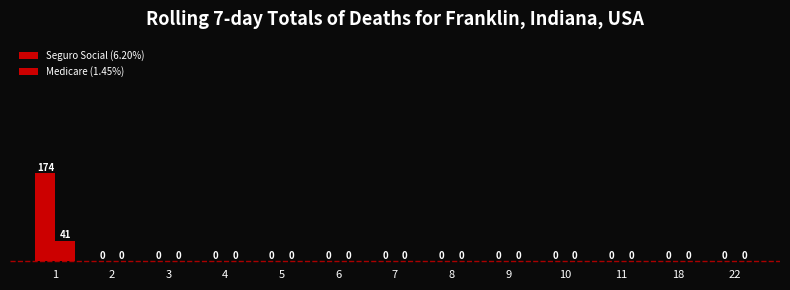

How many values in Seguro Social (6.20%) are above zero?

1